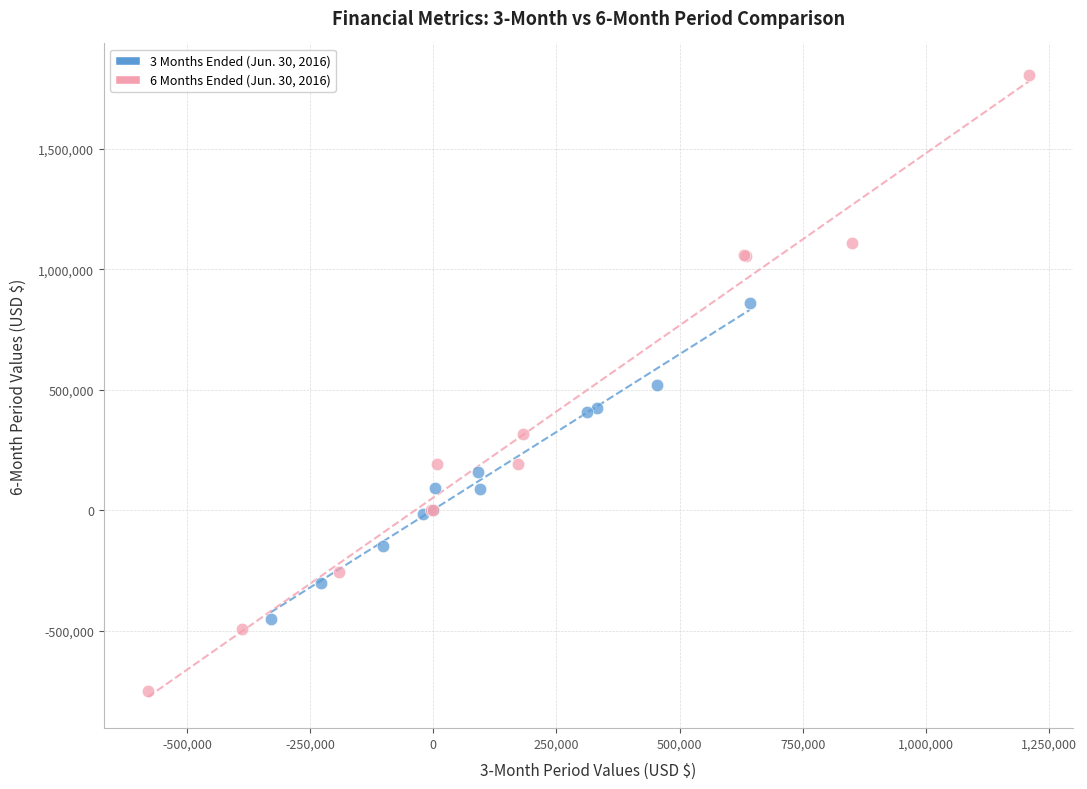

Which series contains the lowest Y value?

6 Months Ended (Jun. 30, 2016)